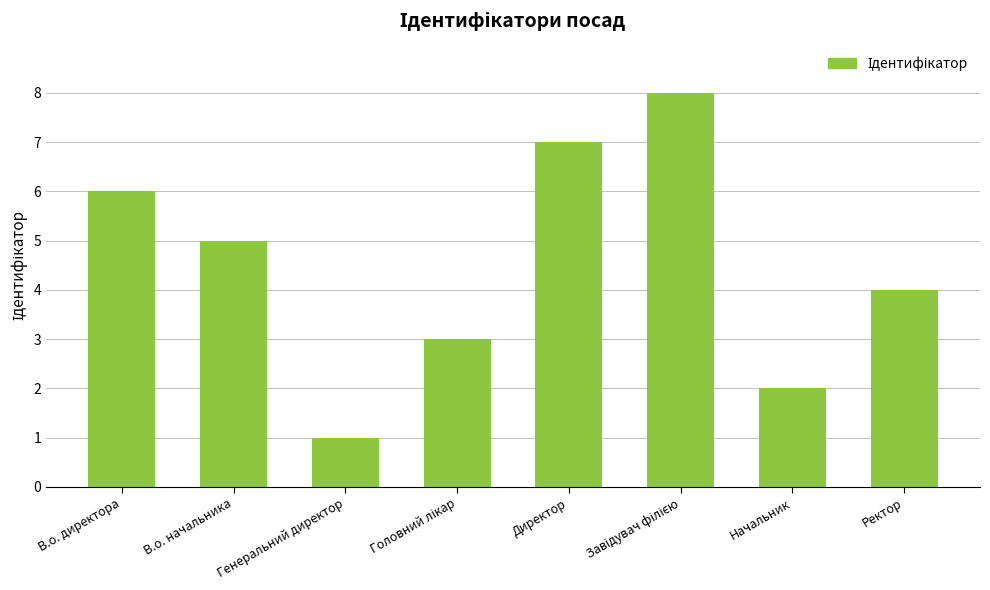

Where does the data first go above 5?

В.о. директора